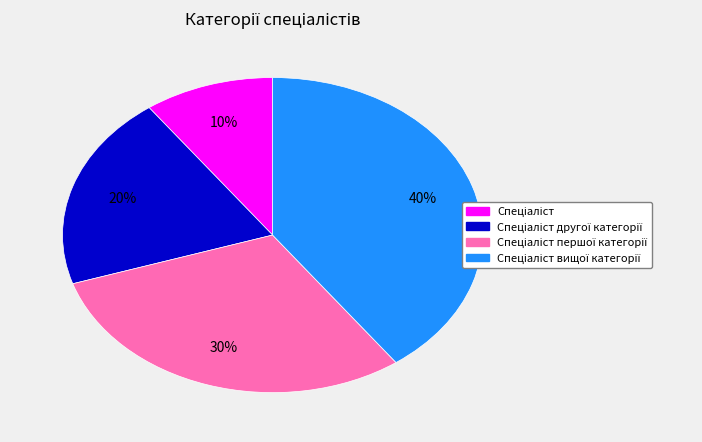

Is there any slice that represents more than half of the pie?

No